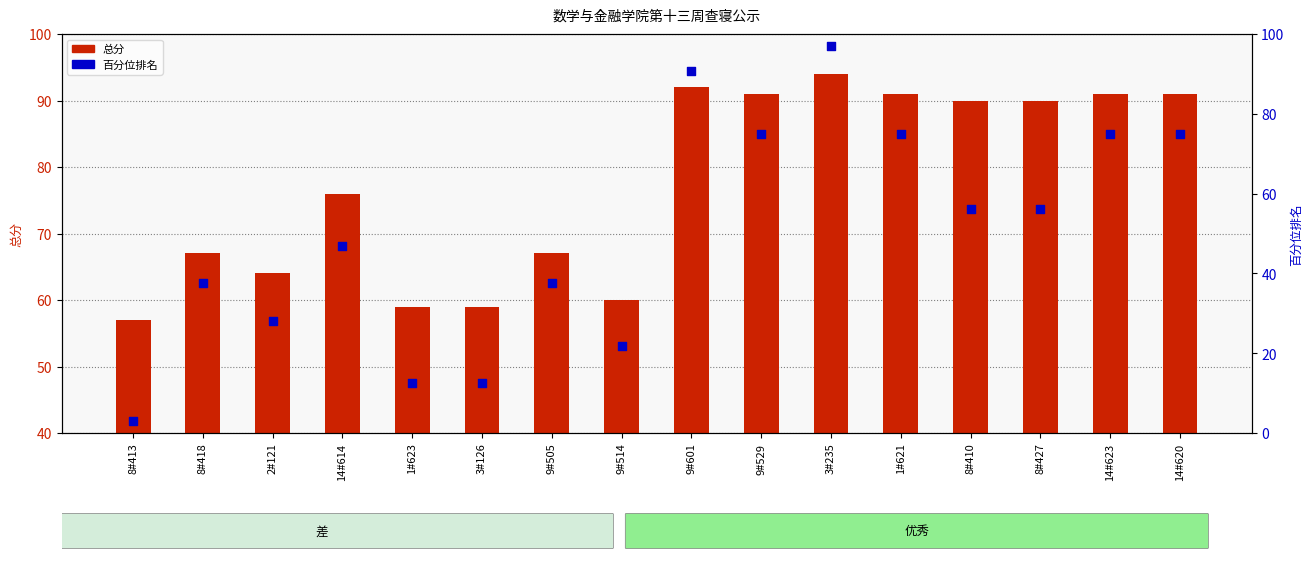

What is the total value across all series at 1#623?

71.5